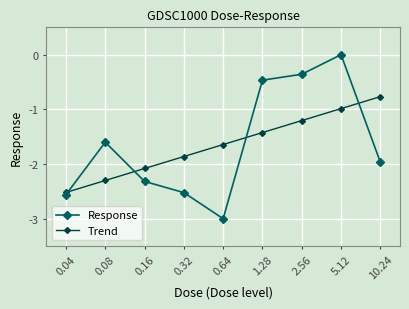

The Trend series shows -0.4 at 0.32. True or false?

False